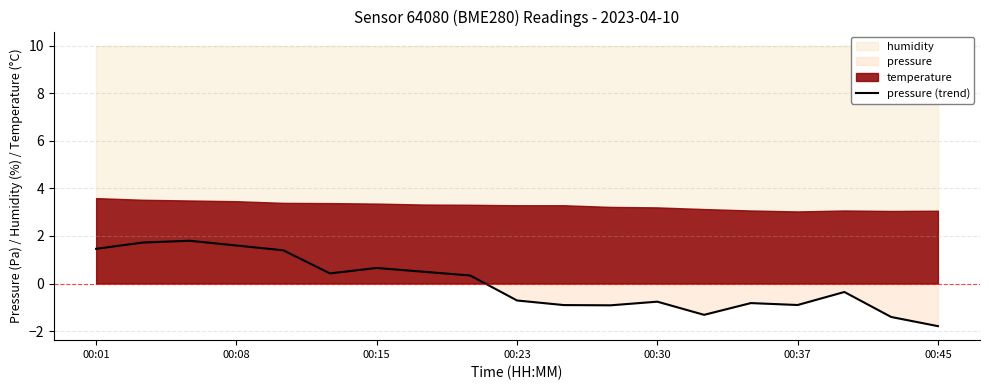

At which label does pressure (trend) first exceed 0?

00:01